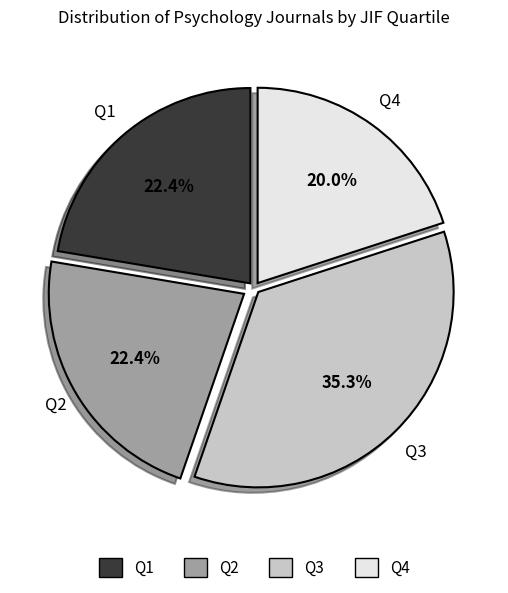

What is the ratio of the value at Q1 to the value at Q2?

1.0